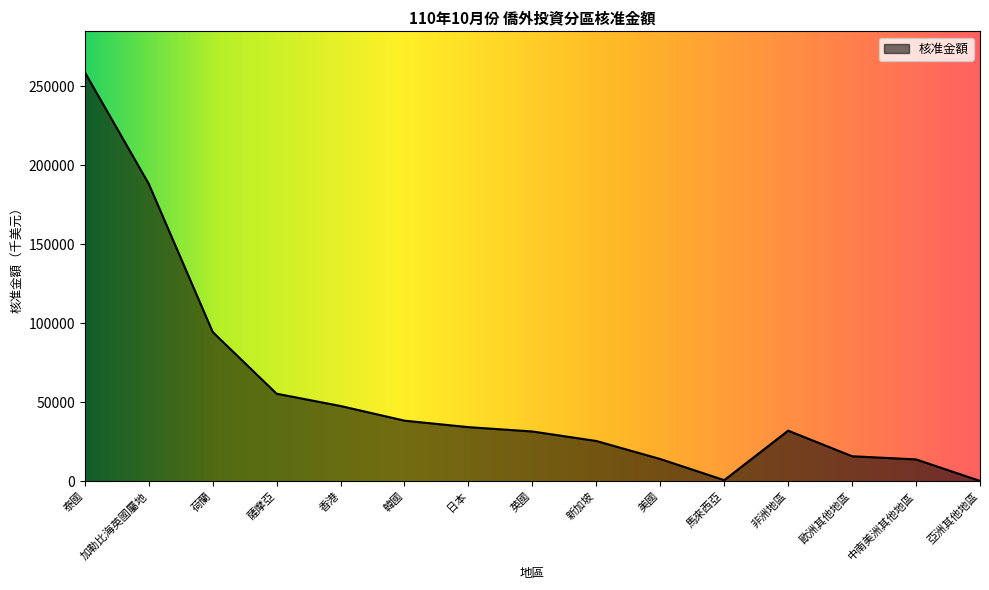

What is the change in value from 韓國 to 新加坡?

-12872.8